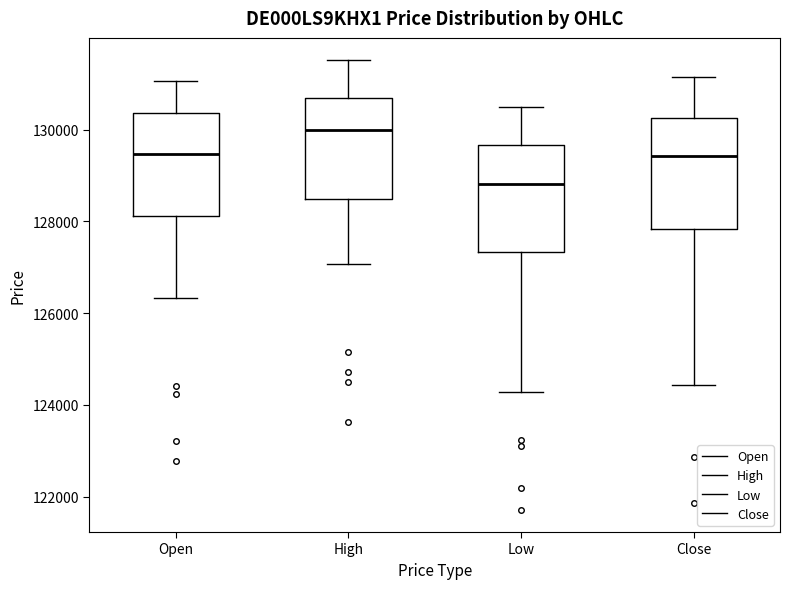

Which box's median line is the lowest?

Low